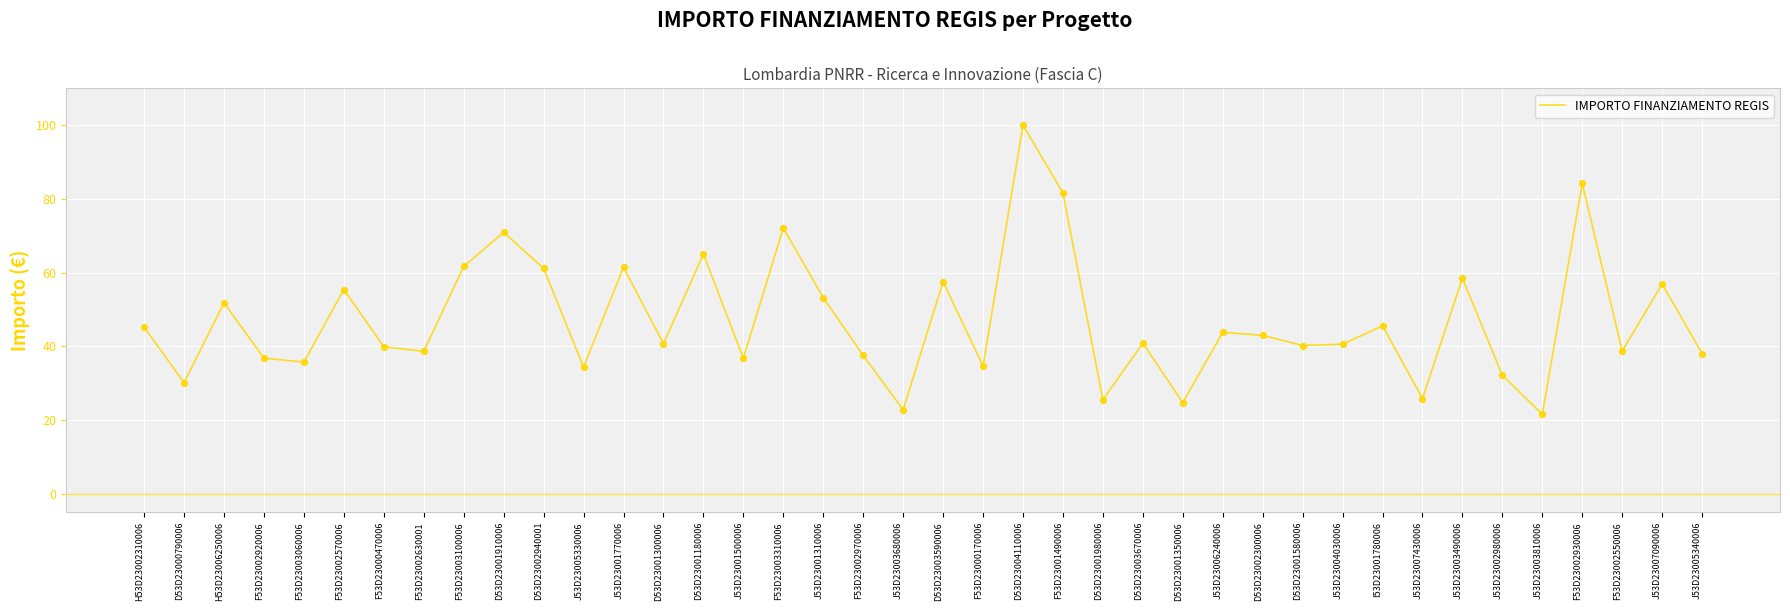

Between J53D23007090006 and J53D23004030006, which is larger?

J53D23007090006